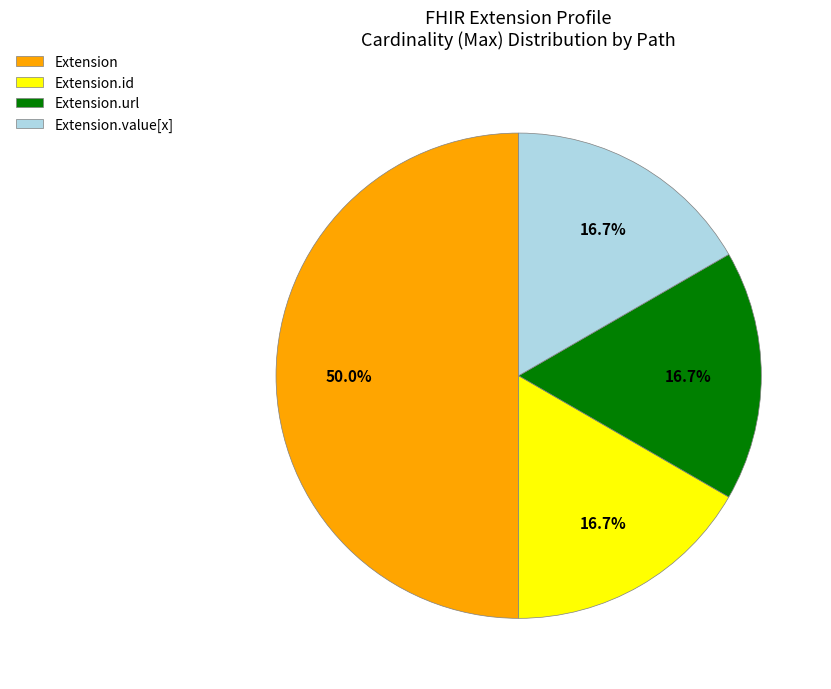

What is the ratio of the value at Extension.id to the value at Extension?

0.3